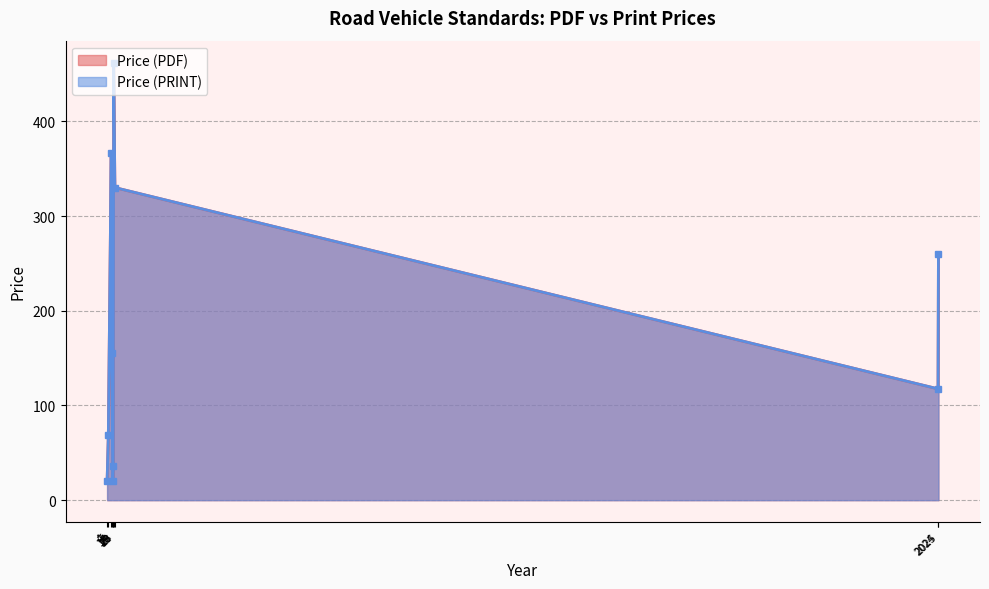

What is the highest value of the Price (PRINT) series?

462.0